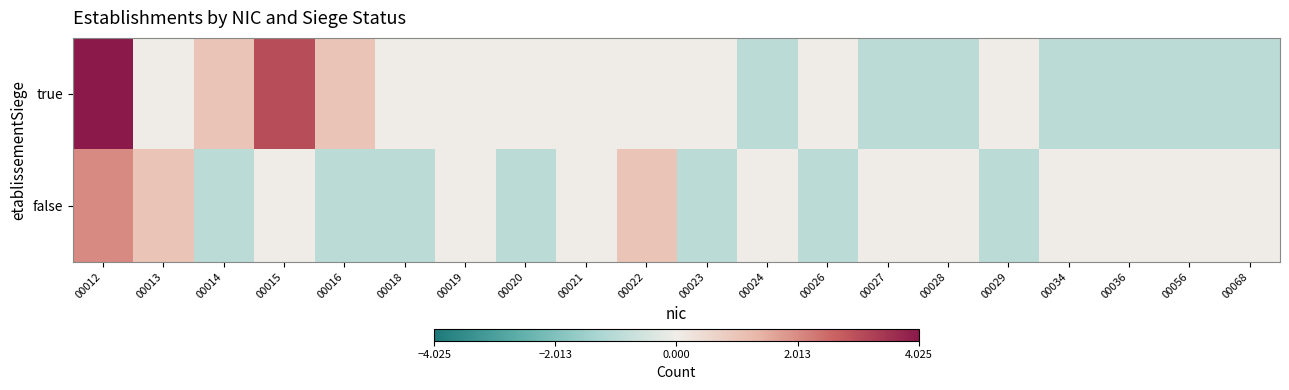

Which has a higher value, 00020 or 00016?

00016